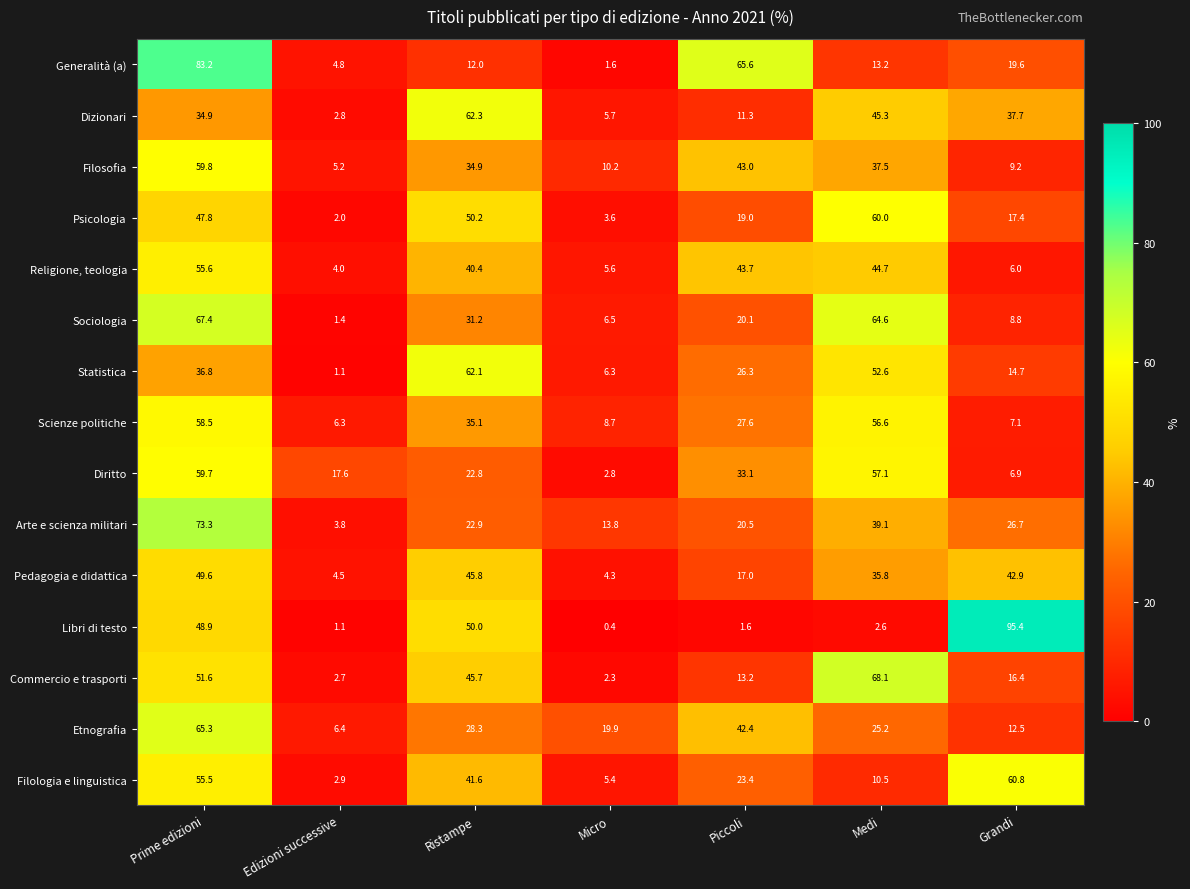

Rank the series by their maximum value, from highest to lowest.

Libri di testo, Generalità (a), Arte e scienza militari, Commercio e trasporti, Sociologia, Etnografia, Dizionari, Statistica, Filologia e linguistica, Psicologia, Filosofia, Diritto, Scienze politiche, Religione, teologia, Pedagogia e didattica